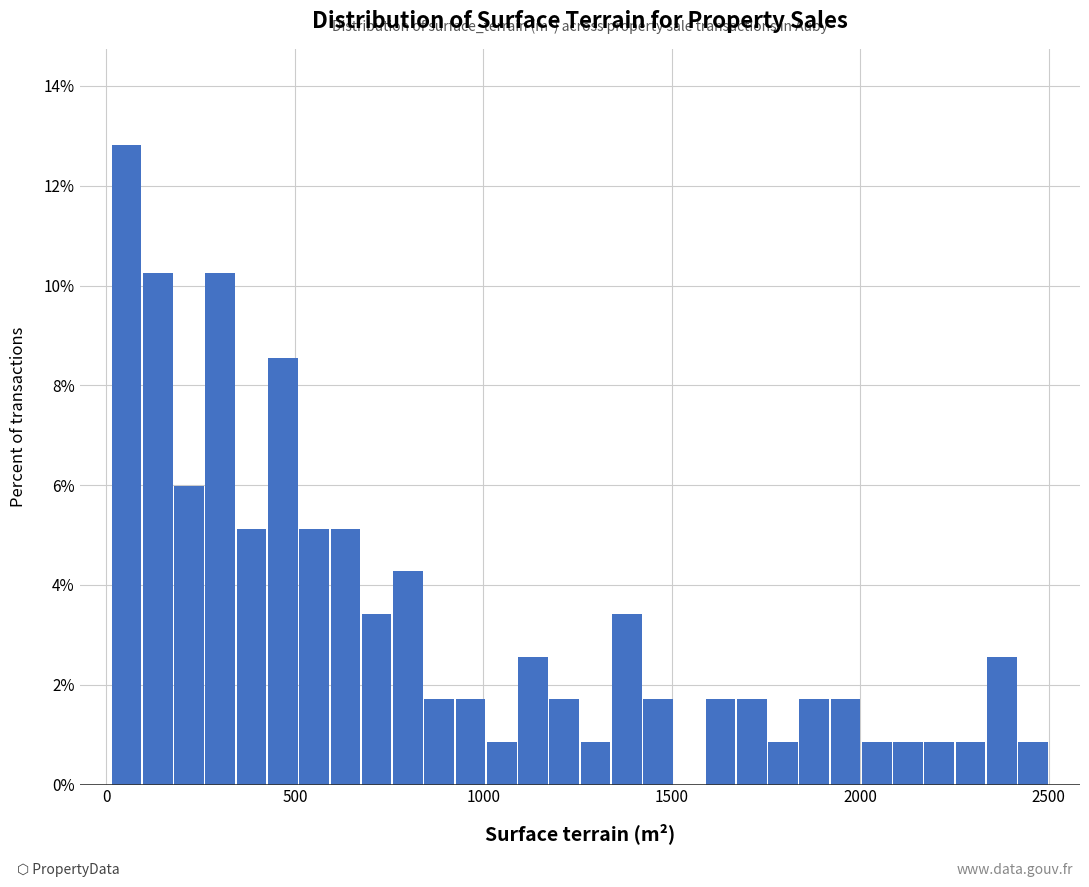

Around what value on the x-axis is the tallest bar? Give the approximate position of its centre, as read against the axis.

50